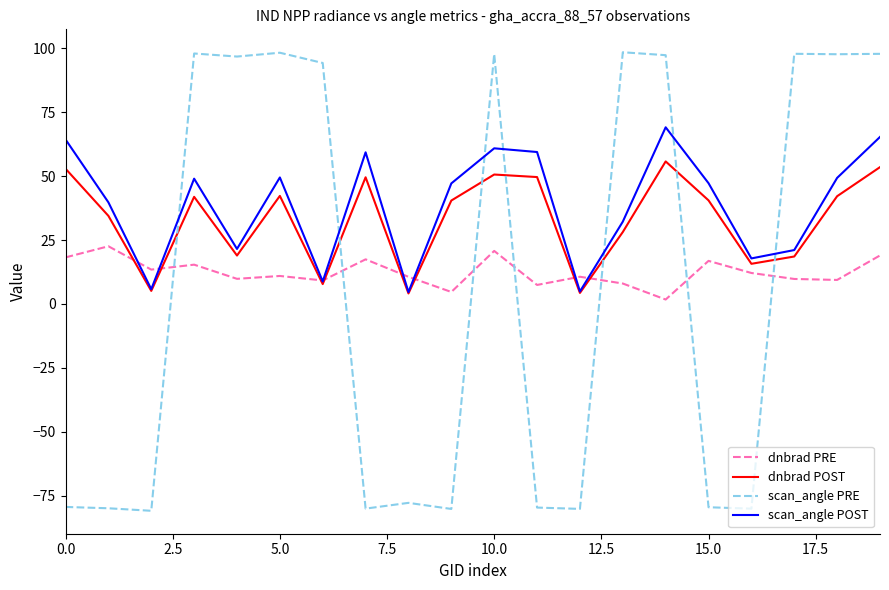

What is the smallest value displayed?

-80.9